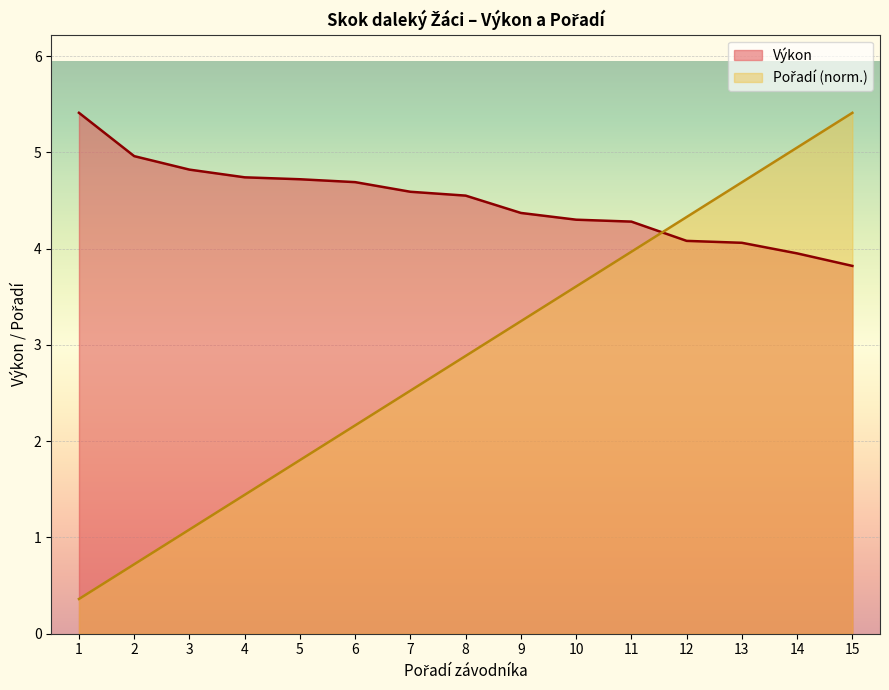

What is the sum of all Výkon values?

67.3